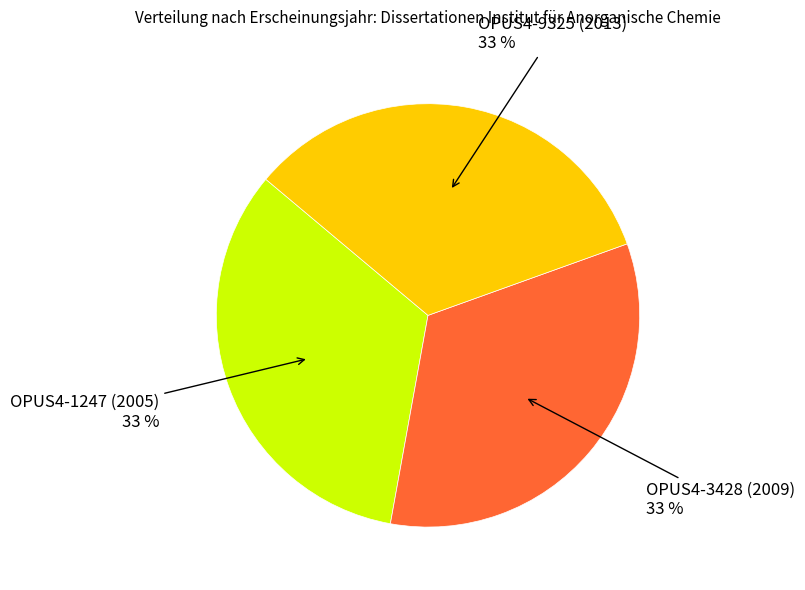

To the nearest percent, what is the average slice percentage?

33%